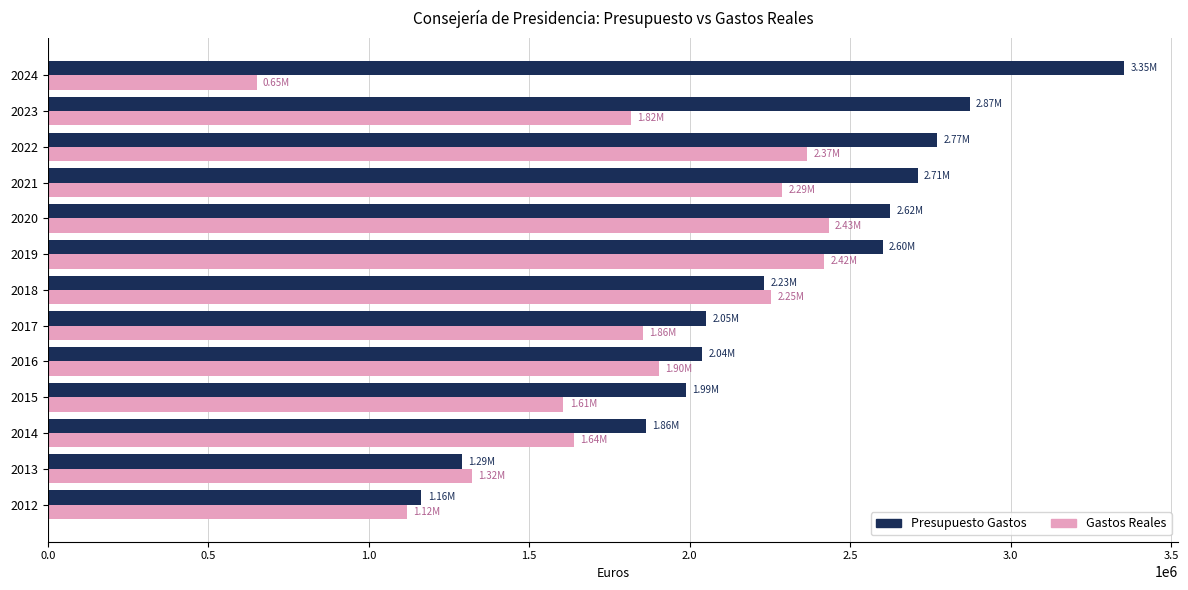

Which series has the largest range (max minus min)?

Presupuesto Gastos